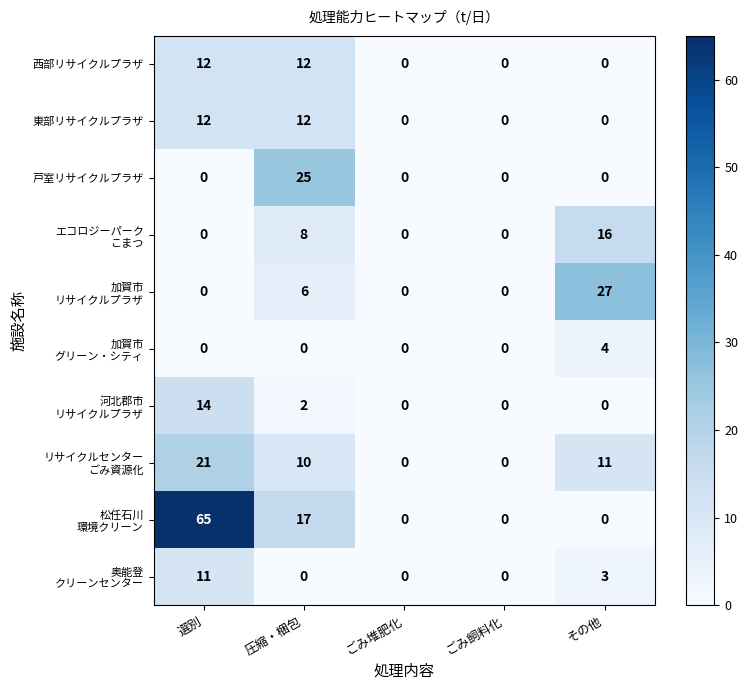

The 戸室リサイクルプラザ series shows 0 at その他. True or false?

True